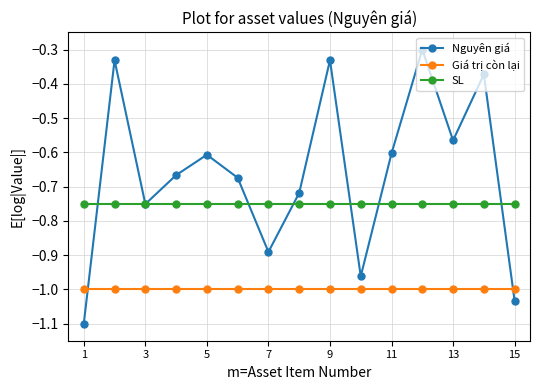

Which series has the largest total across all categories?

Nguyên giá